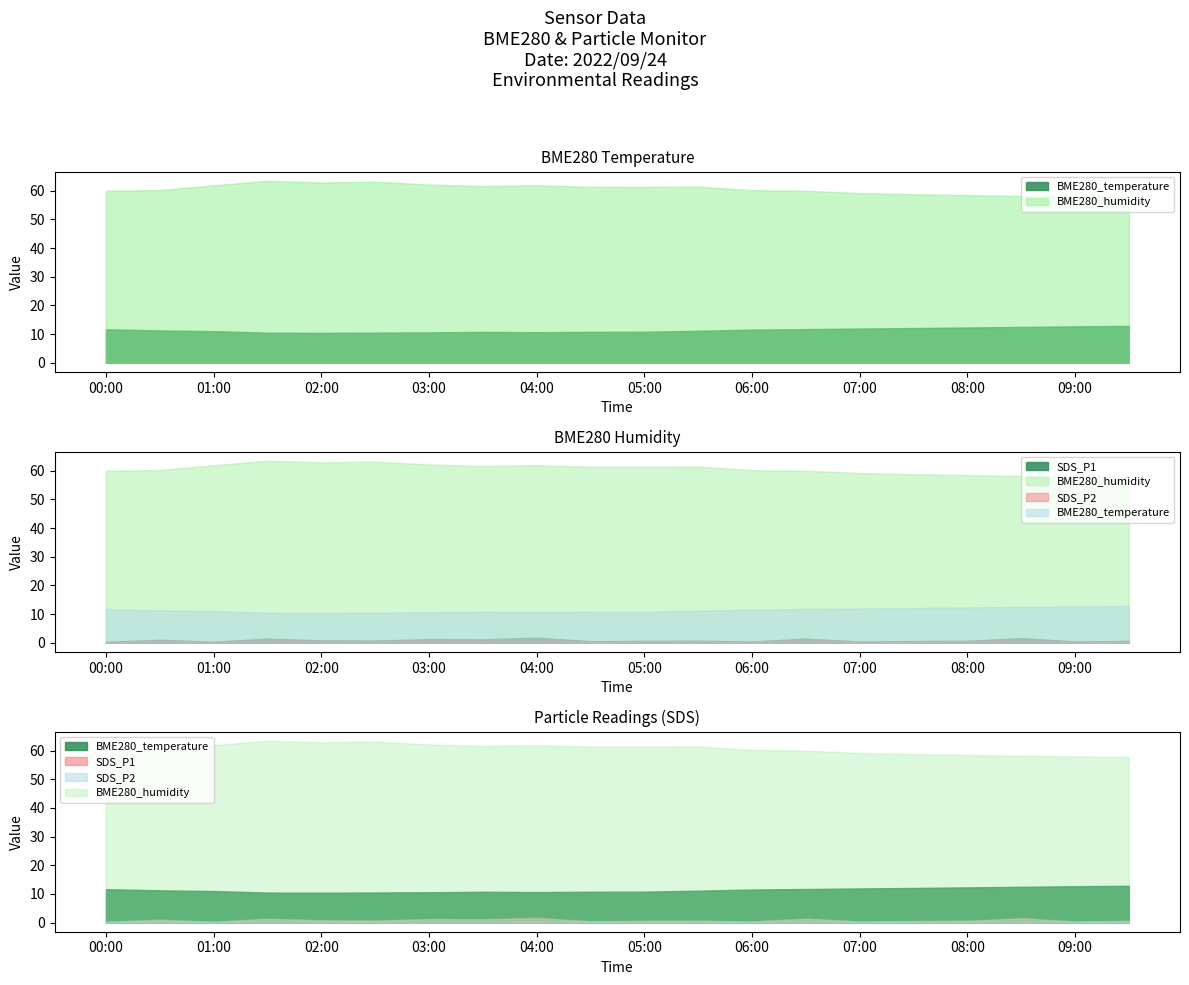

True or false: SDS_P2 and SDS_P1 cross at least once.

False